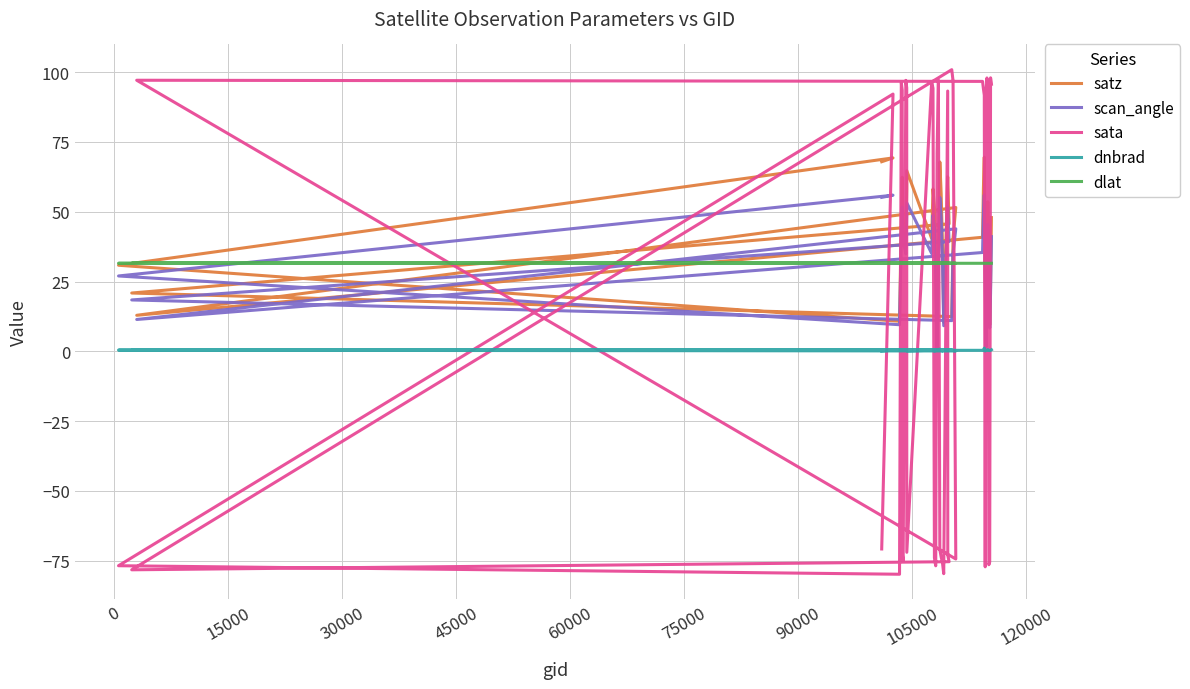

What is the value of the dnbrad point at the 2nd from the left?

0.4